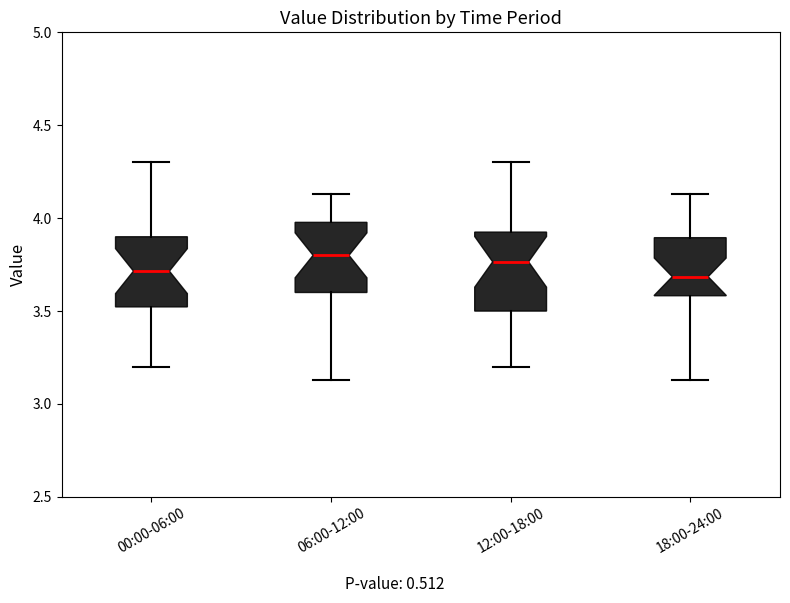

Reading left to right, transcribe this box plot: for each box, give where its median line is, the range the box spans, and where its two whiskers end, as read against the y-axis. The values are not printed on the chart, so give them approximately, as read against the axis.

00:00-06:00: median 3.70, box 3.50 to 3.90, whiskers 3.20 to 4.30
06:00-12:00: median 3.80, box 3.60 to 4.00, whiskers 3.15 to 4.15
12:00-18:00: median 3.75, box 3.50 to 3.95, whiskers 3.20 to 4.30
18:00-24:00: median 3.70, box 3.60 to 3.90, whiskers 3.15 to 4.15